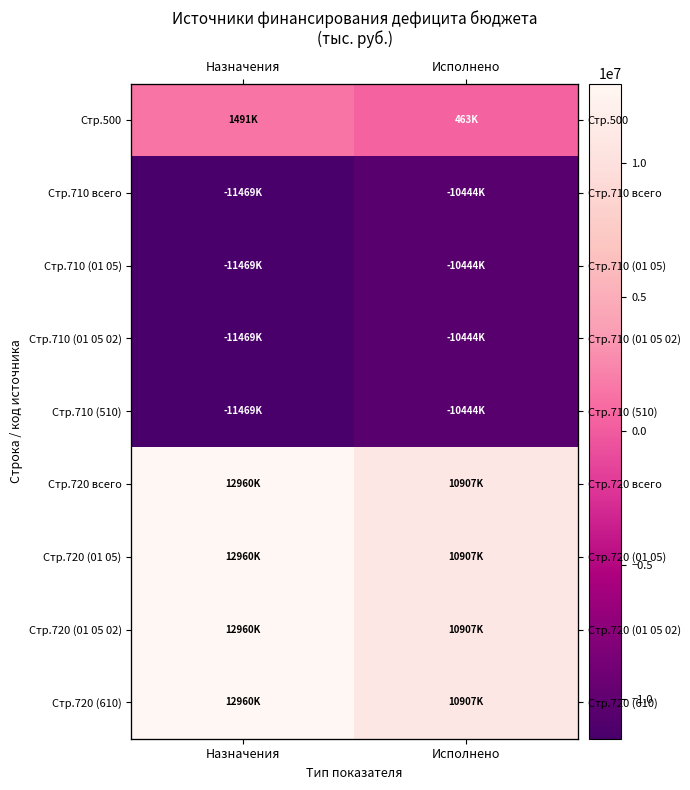

List the labels in order of Стр.710 (01 05 02) value, smallest first.

Назначения, Исполнено